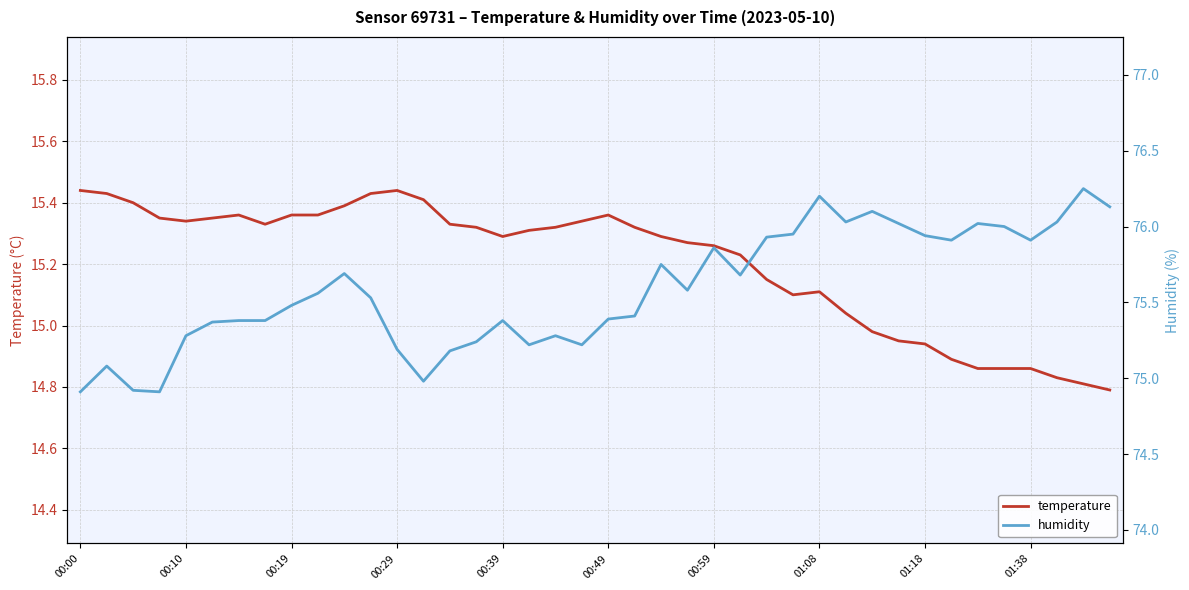

True or false: temperature and humidity cross at least once.

False